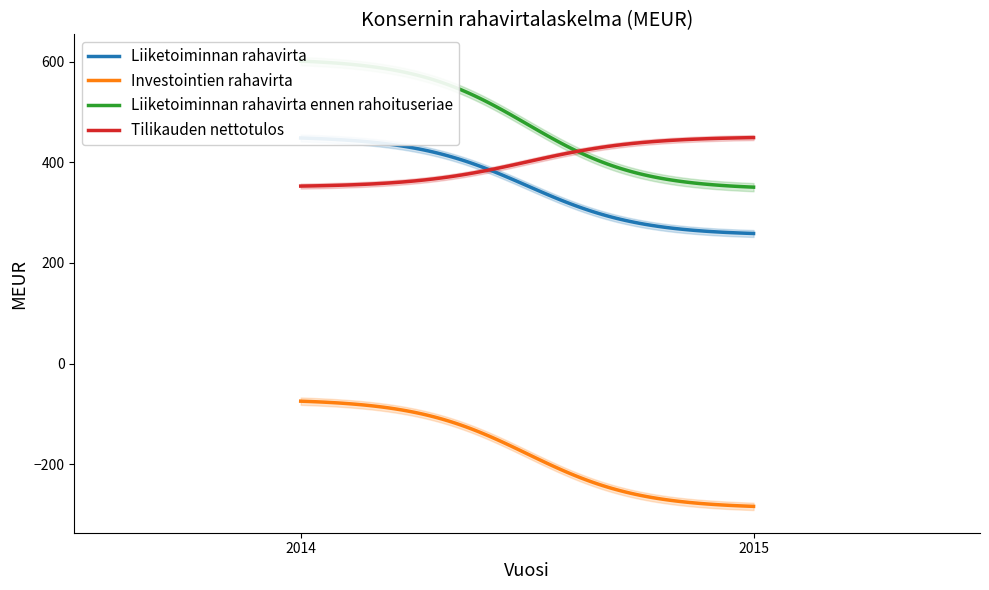

What is the minimum value shown in the chart?

-288